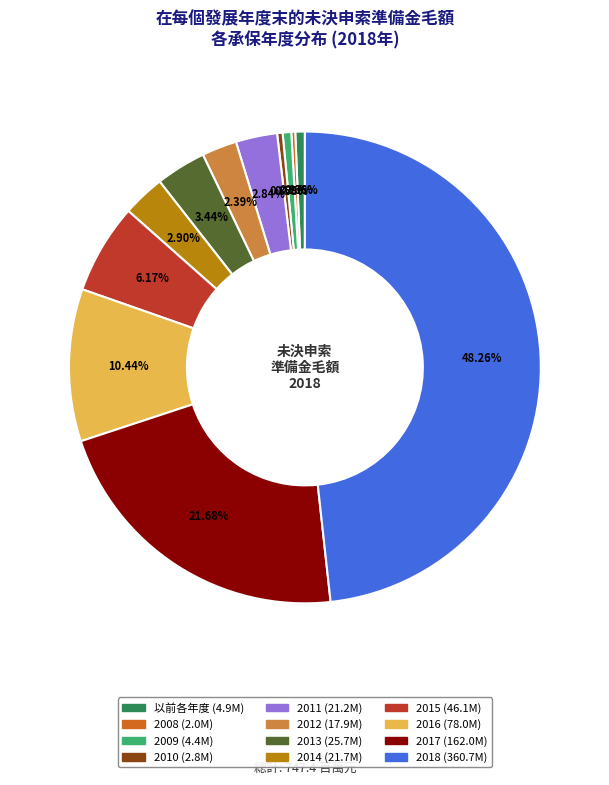

Approximately how many times larger is the value at 2014 compared to 2012?

1.2